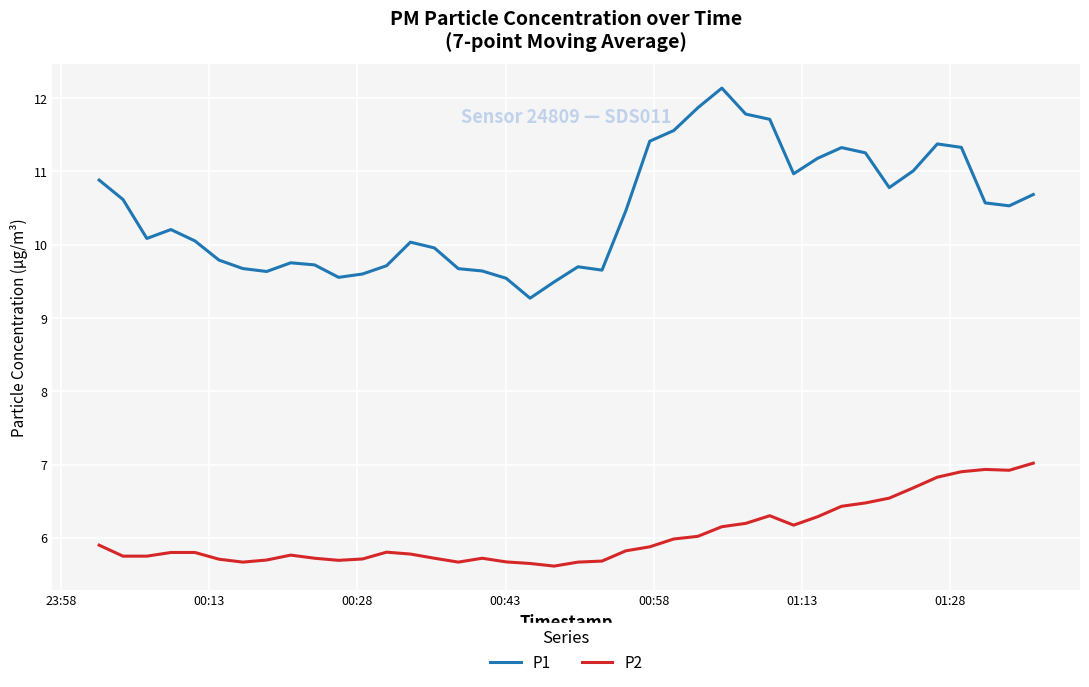

What is the minimum value for P1?

9.3